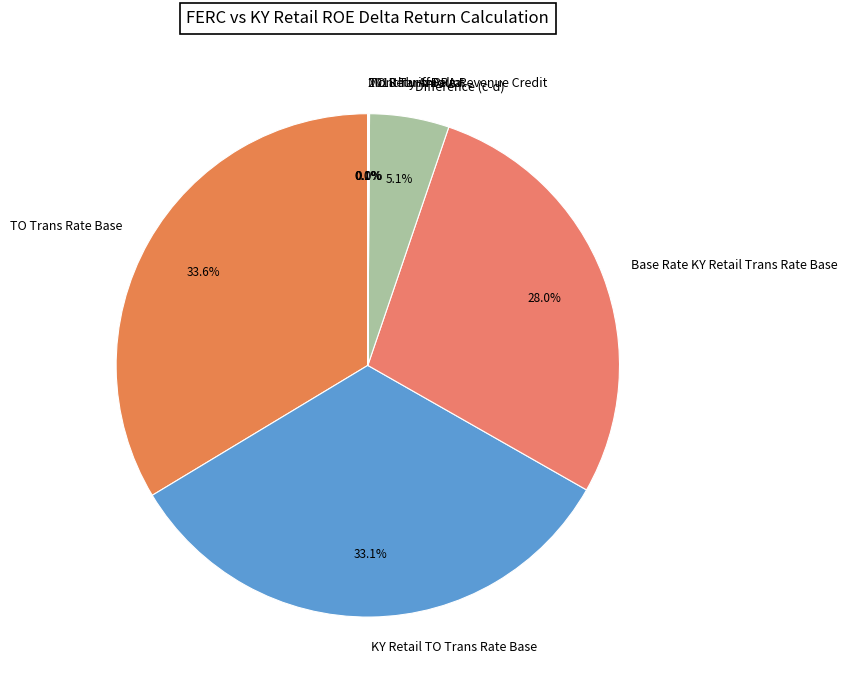

To the nearest percent, what portion does KY Retail TO Trans Rate Base represent?

33%